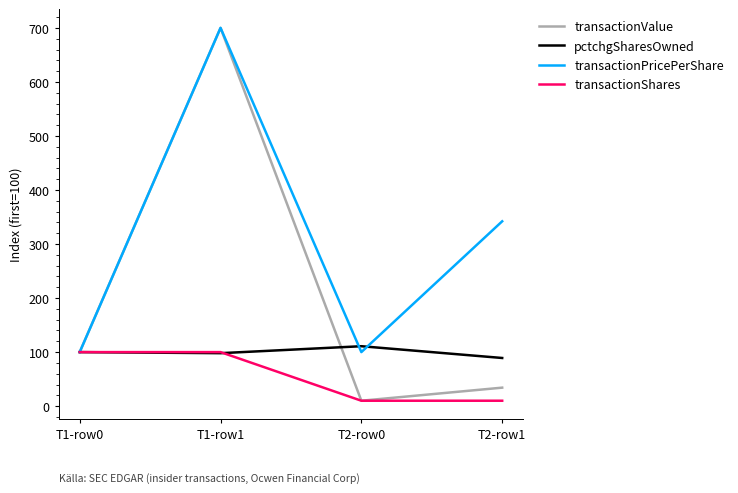

True or false: transactionShares has a value of 10.0 at T2-row0.

True